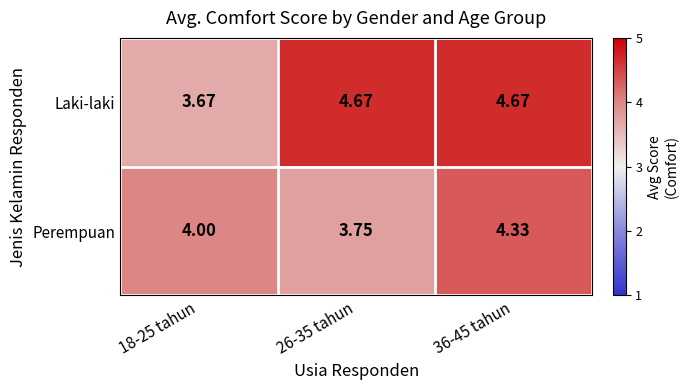

Which series has the largest range (max minus min)?

Laki-laki